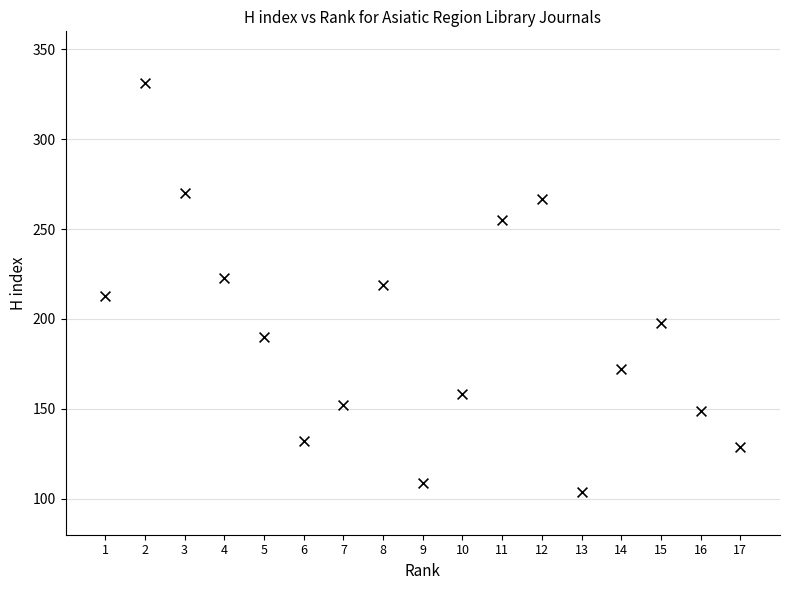

What is the range of X values (max minus min)?

16